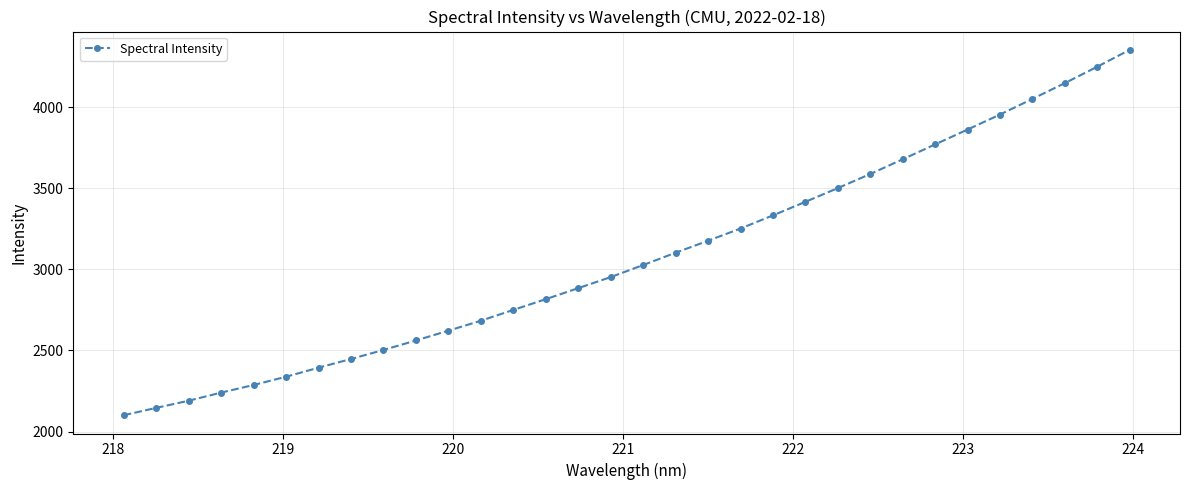

True or false: the data has more than 1 interior local peaks.

False